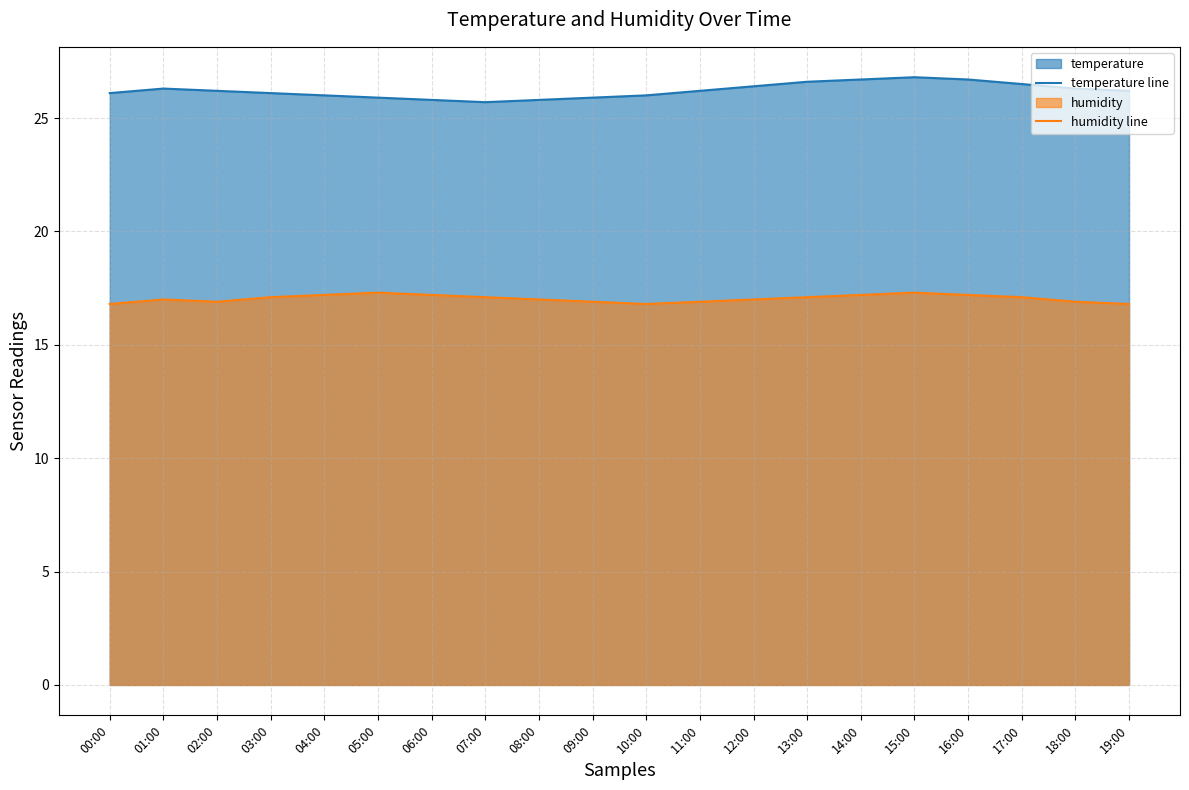

What is the maximum value for temperature line?

26.8